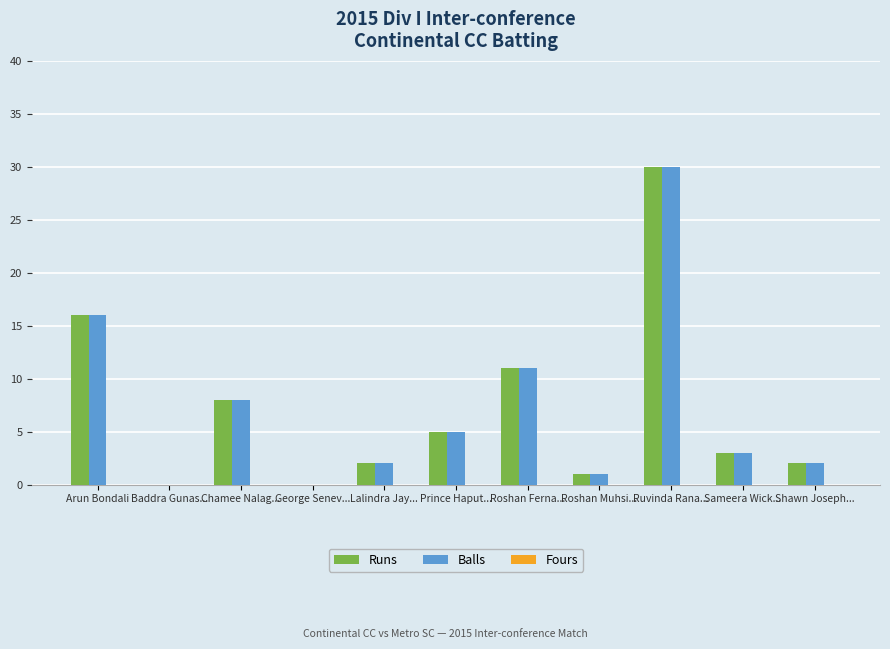

The value of Balls at Baddra Gunas... is -16. True or false?

False